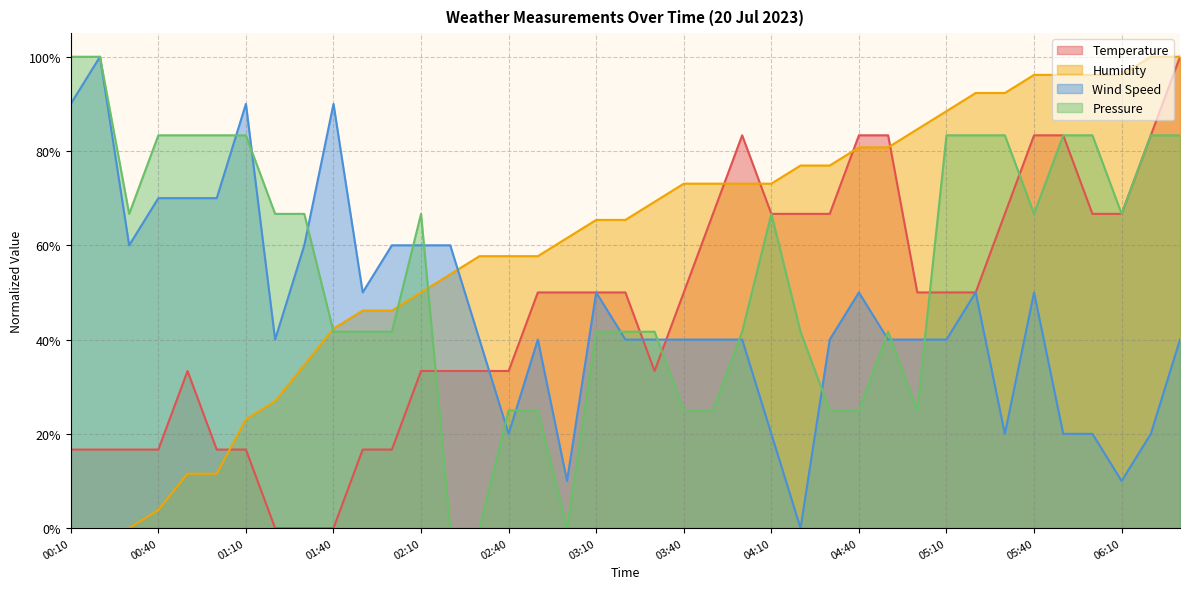

How many Temperature values are between 0 and 1?

39